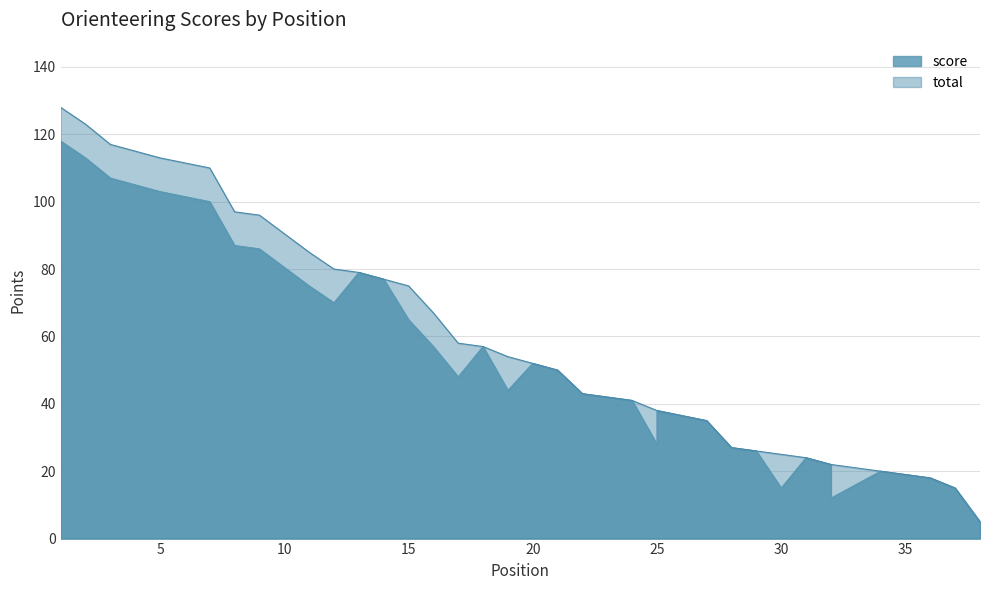

Where is the first local minimum for score?

12